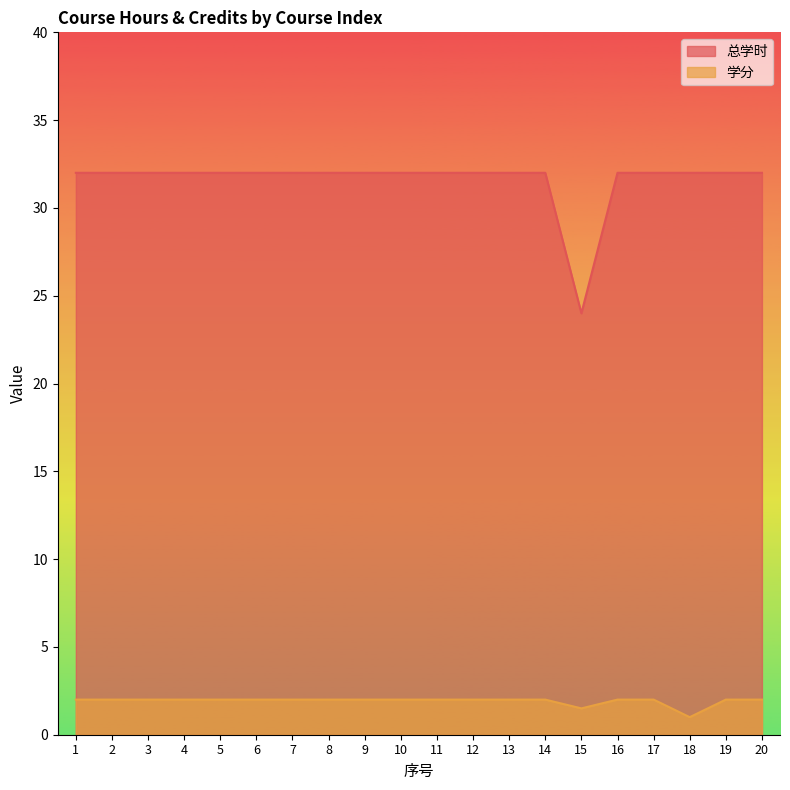

Reading left to right, what are all the values shown in this chart?

总学时: 32.0	32.0	32.0	32.0	32.0	32.0	32.0	32.0	32.0	32.0	32.0	32.0	32.0	32.0	24.0	32.0	32.0	32.0	32.0	32.0
学分: 2.0	2.0	2.0	2.0	2.0	2.0	2.0	2.0	2.0	2.0	2.0	2.0	2.0	2.0	1.5	2.0	2.0	1.0	2.0	2.0